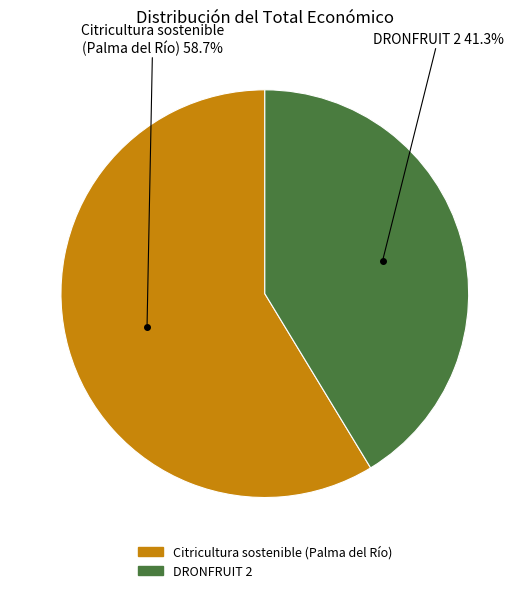

To the nearest percent, what percentage of the pie is DRONFRUIT 2?

41%